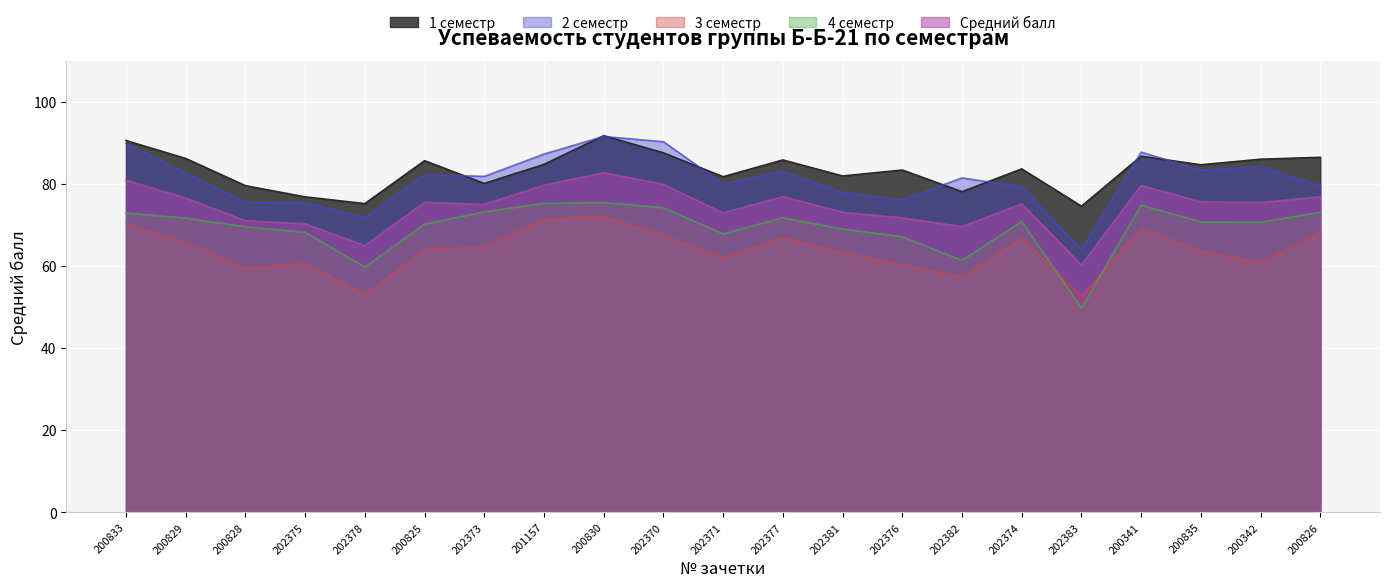

Rank the series at 202381 from lowest to highest value.

3 семестр, 4 семестр, Средний балл, 2 семестр, 1 семестр